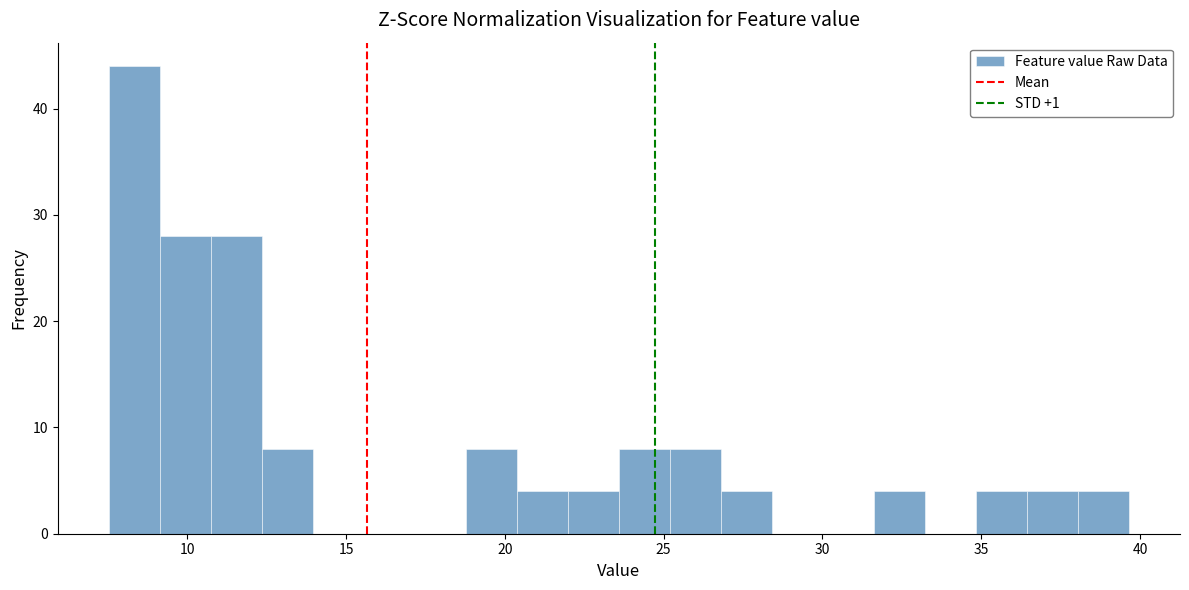

Around what value on the x-axis is the tallest bar? Give the approximate position of its centre, as read against the axis.

8.5